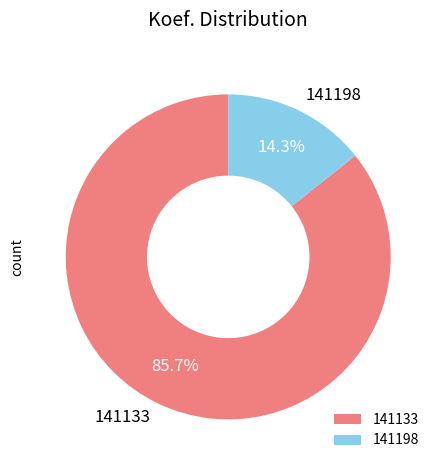

How many slices are in this pie chart?

2